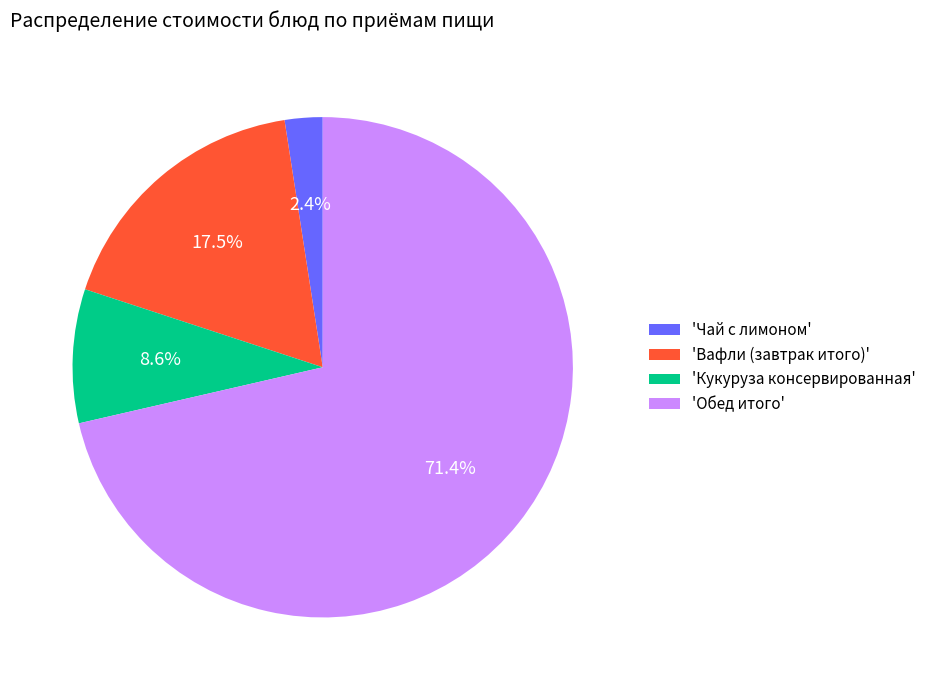

Which slice is the largest?

'Обед итого'